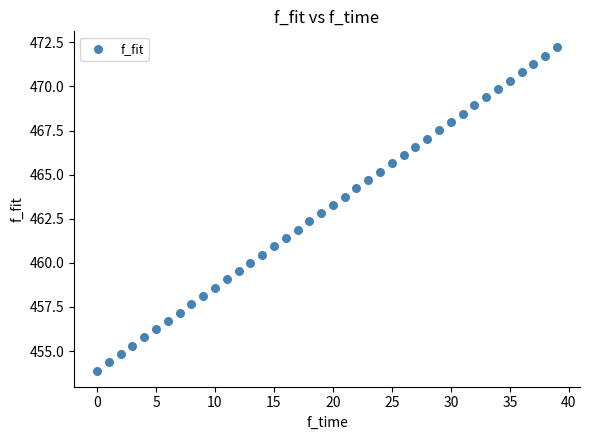

What is the range of Y values (max minus min)?

18.3